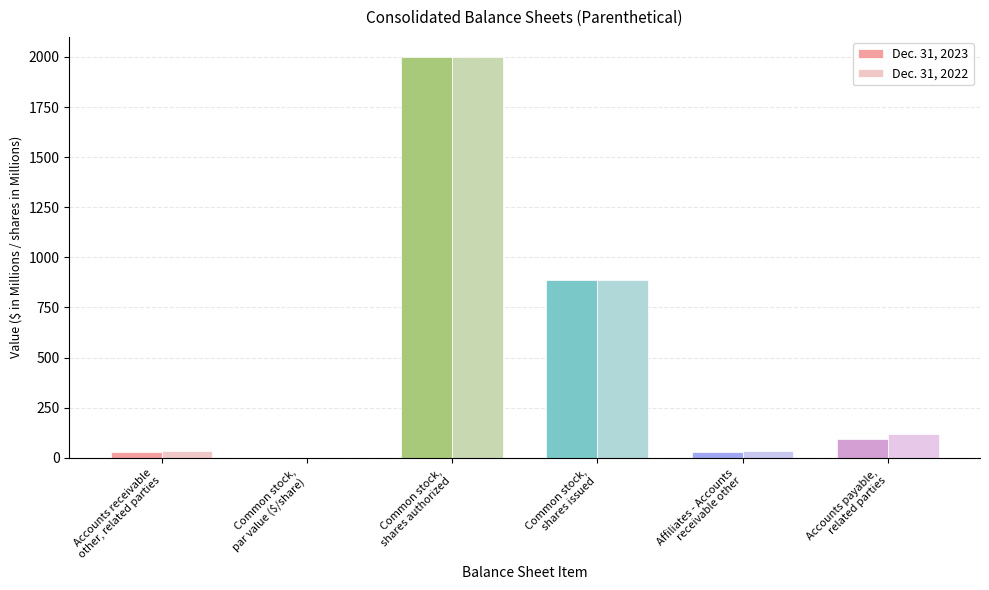

What is the highest value of the Dec. 31, 2023 series?

2000.0